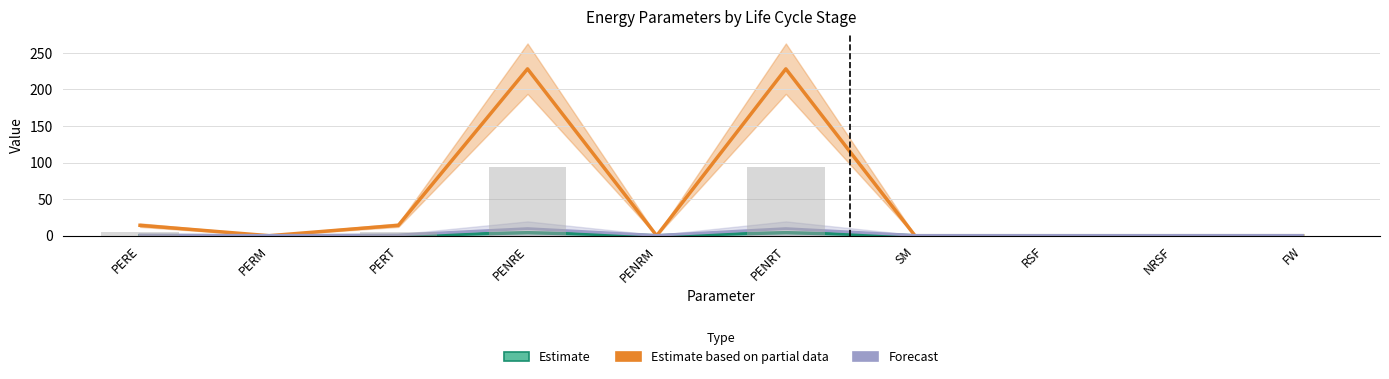

Between PENRT and PERE, which is larger?

PENRT